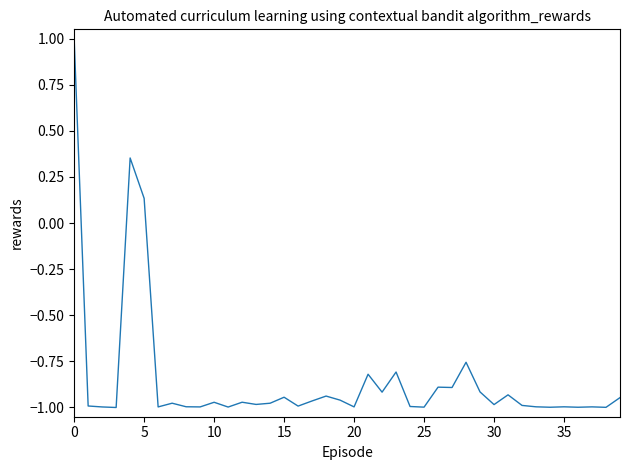

Is this an area chart (filled region under the line)?

No